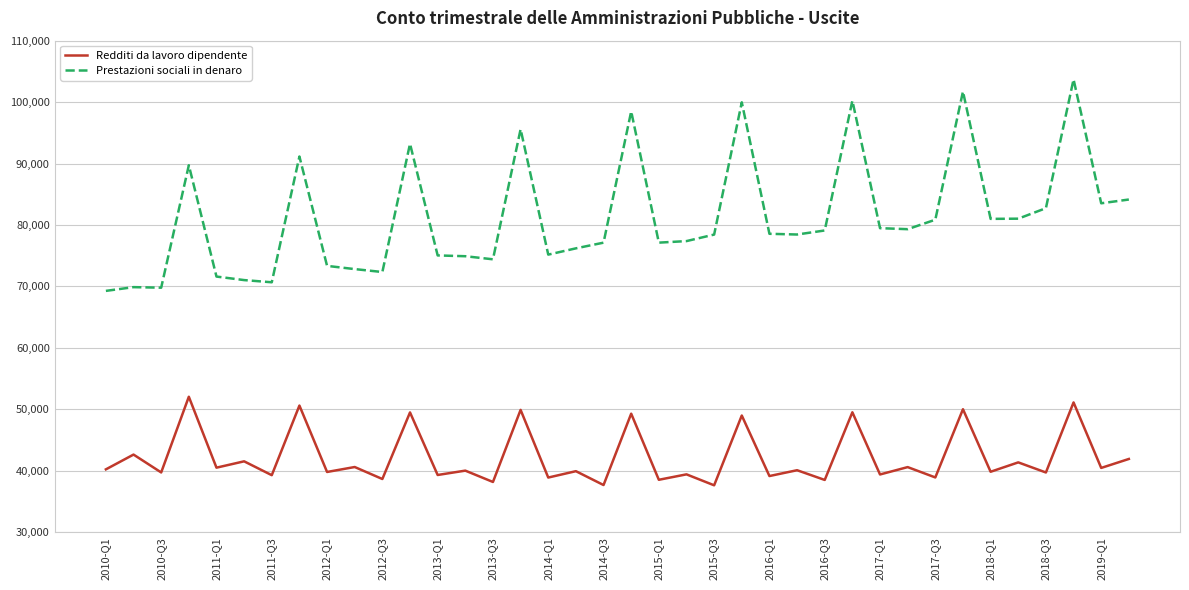

Which series has the largest total across all categories?

Prestazioni sociali in denaro